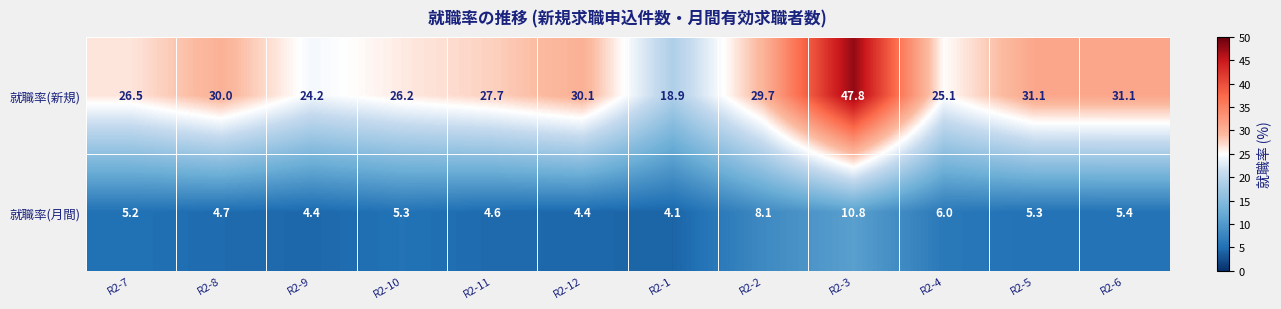

Which category has the highest value across all series?

R2-3